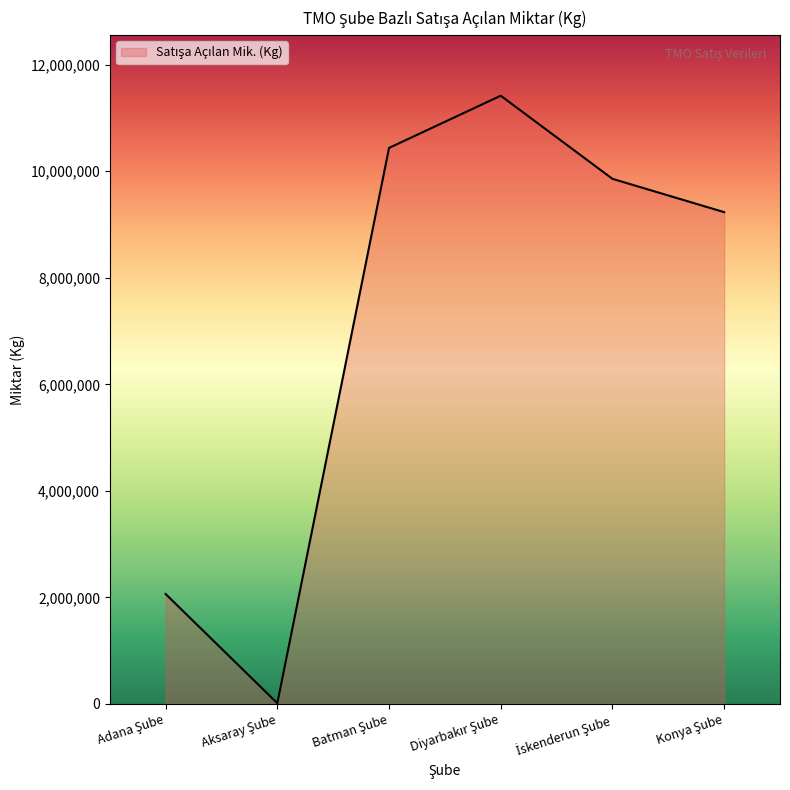

What is the greatest value displayed?

11418894